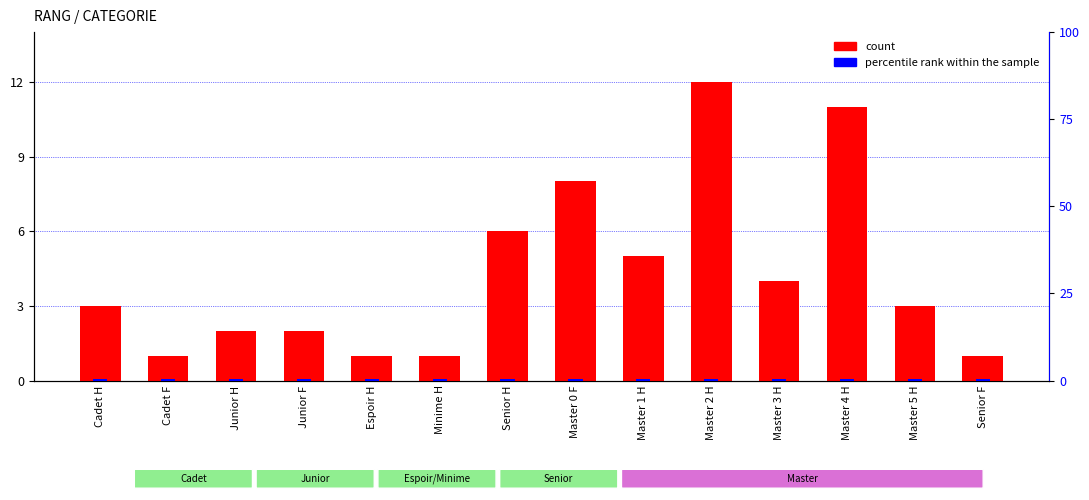

Is it true that percentile rank within the sample equals 0.5 at Master 1 H?

True